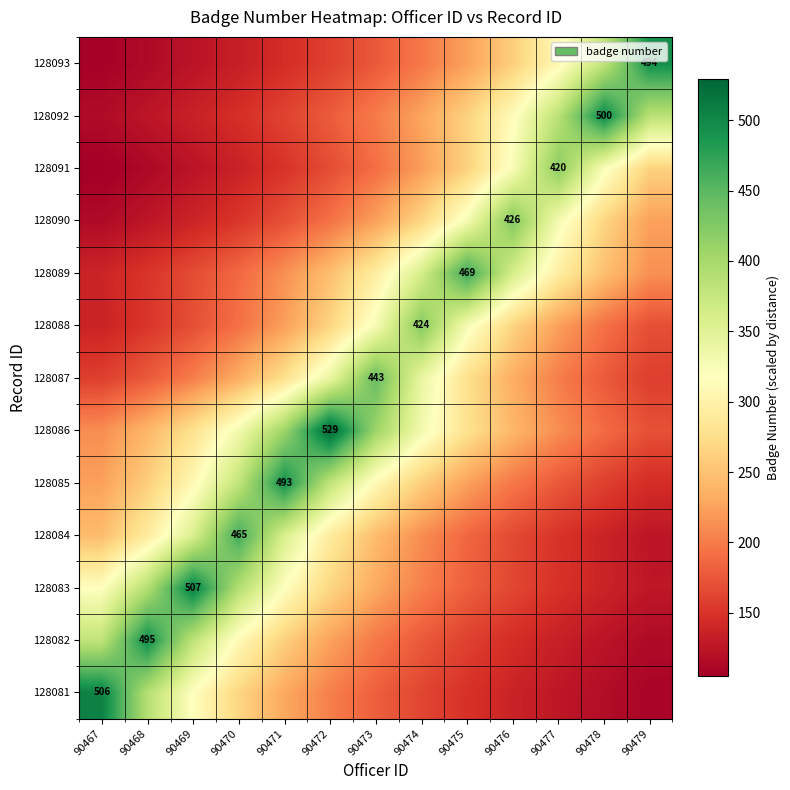

True or false: 128093 has a value of 628.5 at 90478.

False